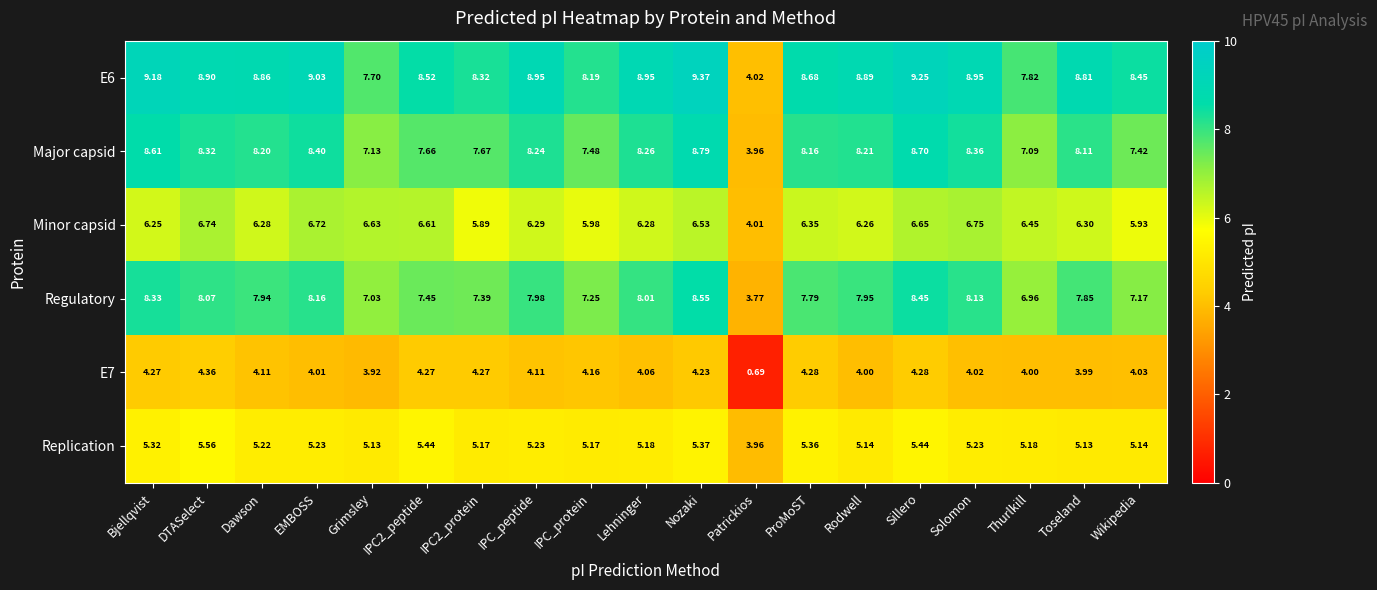

At which label does Regulatory first exceed 7?

Bjellqvist